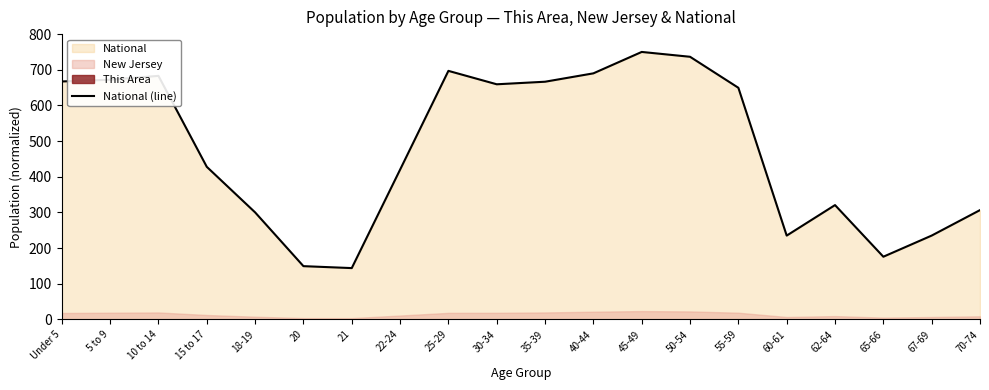

Reading right to left, list all the values displayed in this chart.

306.4	235.0	175.7	320.5	234.9	649.5	736.4	750.0	690.0	666.5	659.3	696.9	419.9	143.8	149.3	300.1	427.8	682.9	672.1	667.2